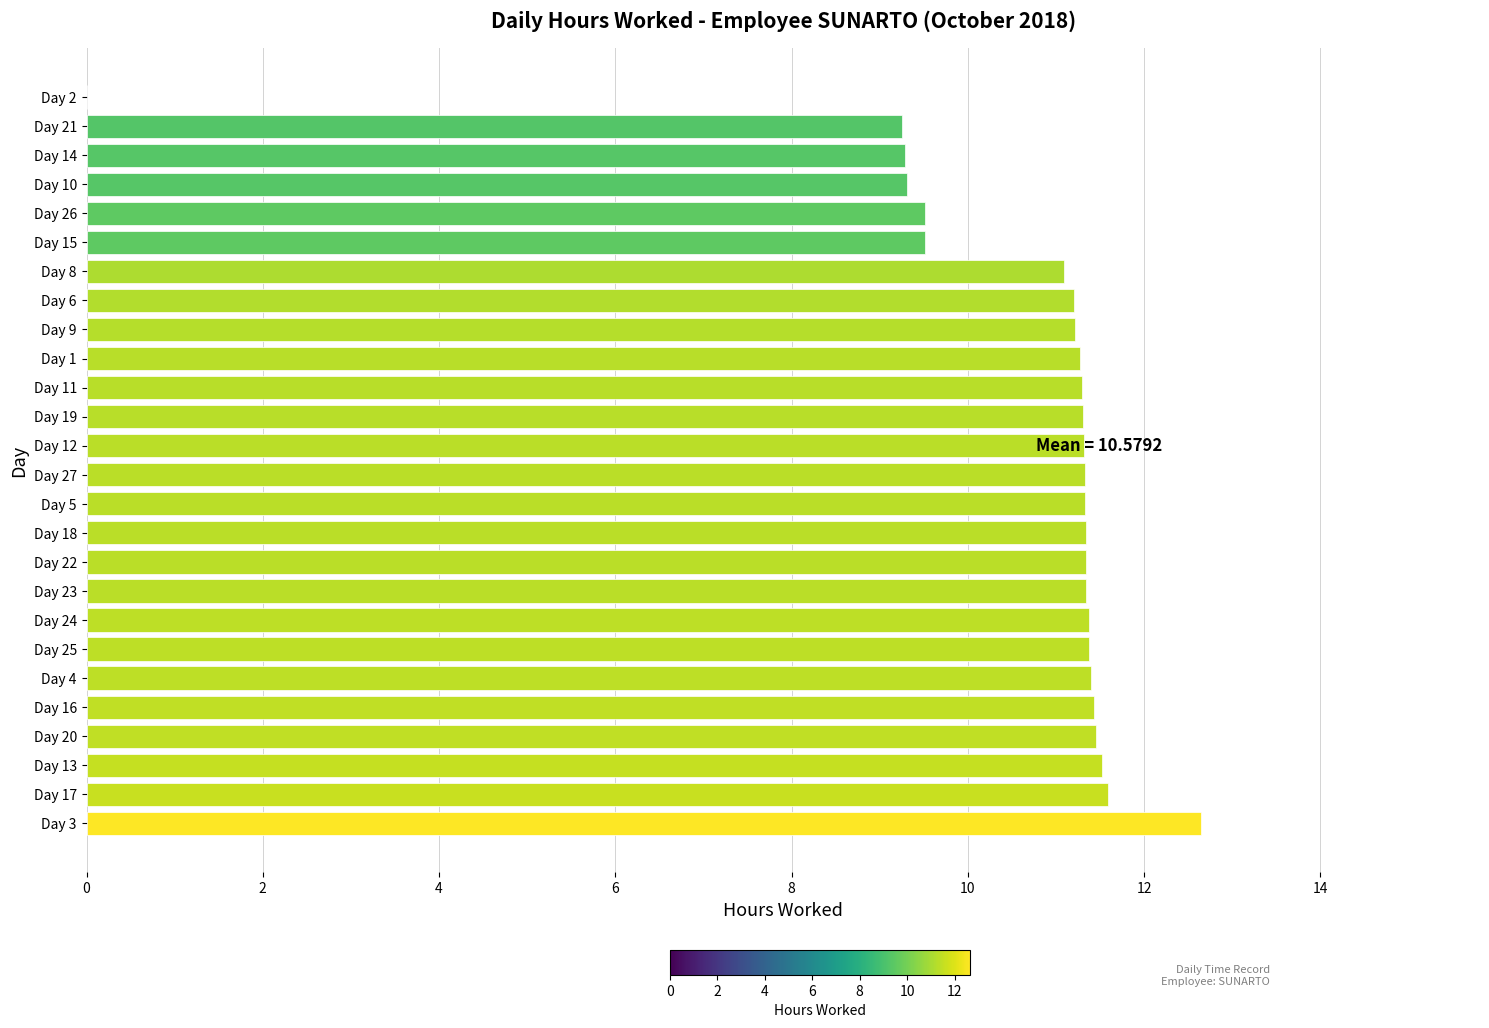

What is the change in value from Day 27 to Day 26?

-1.8